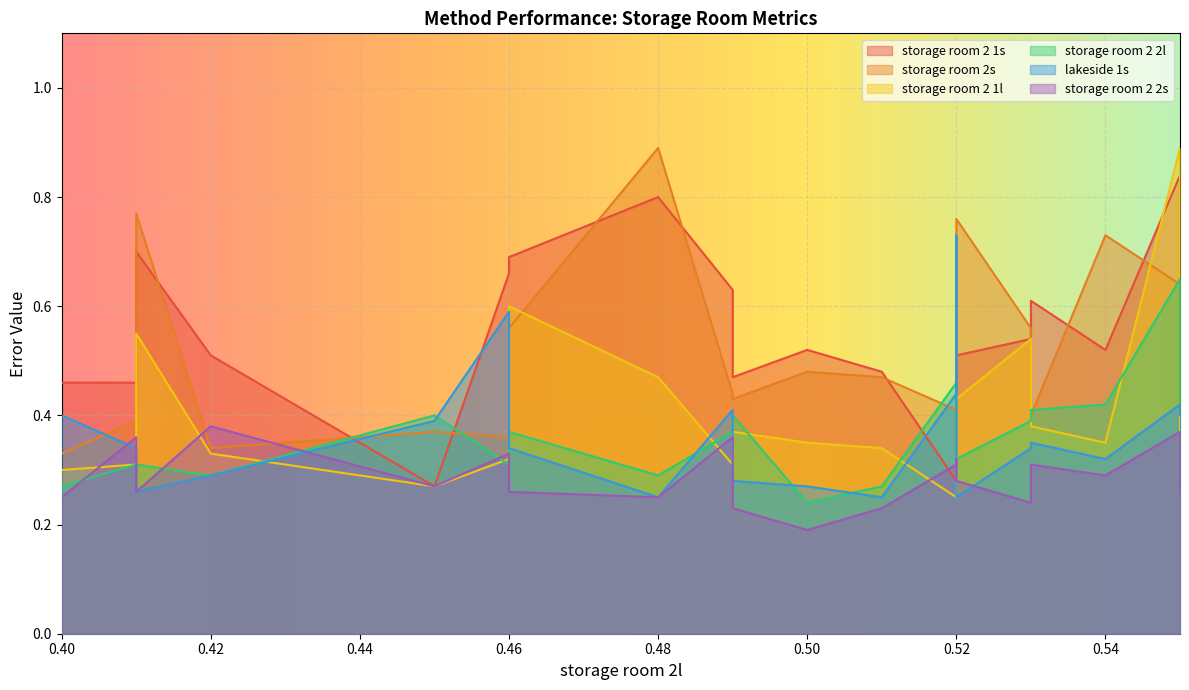

What is the maximum value shown in the chart?

0.9